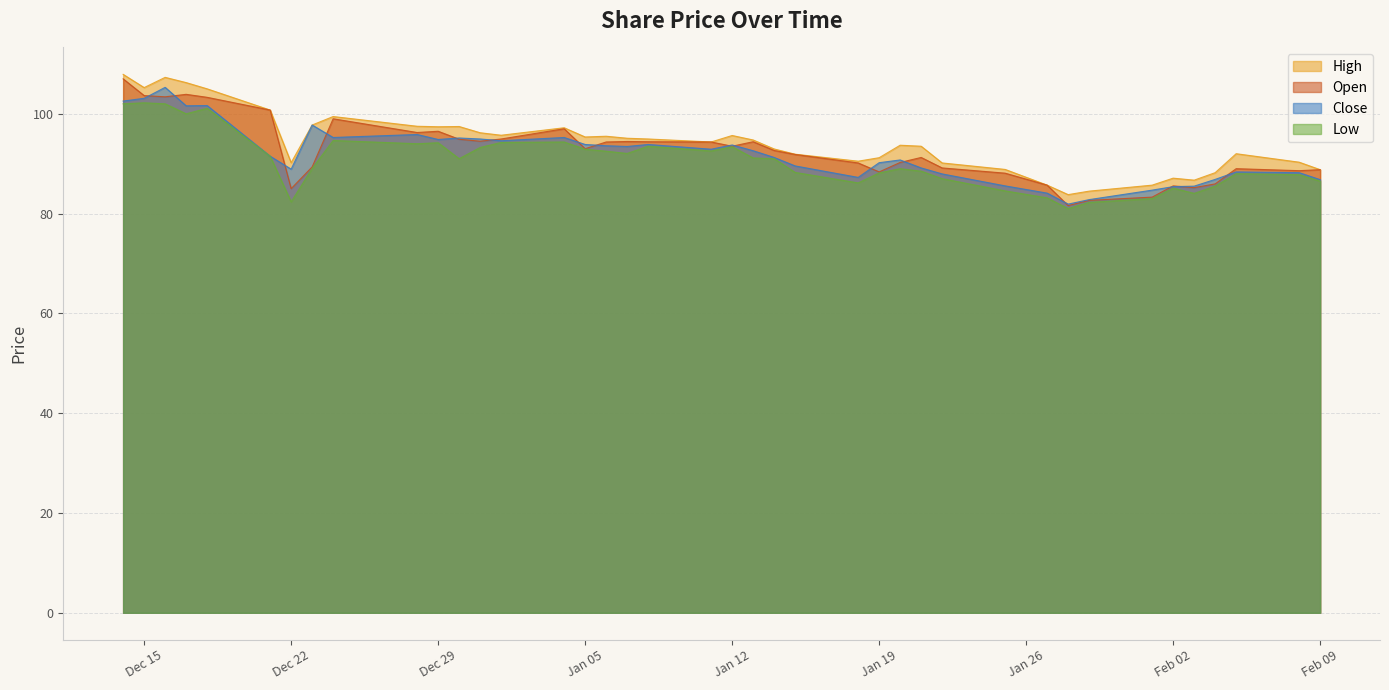

Which series has the largest total across all categories?

High